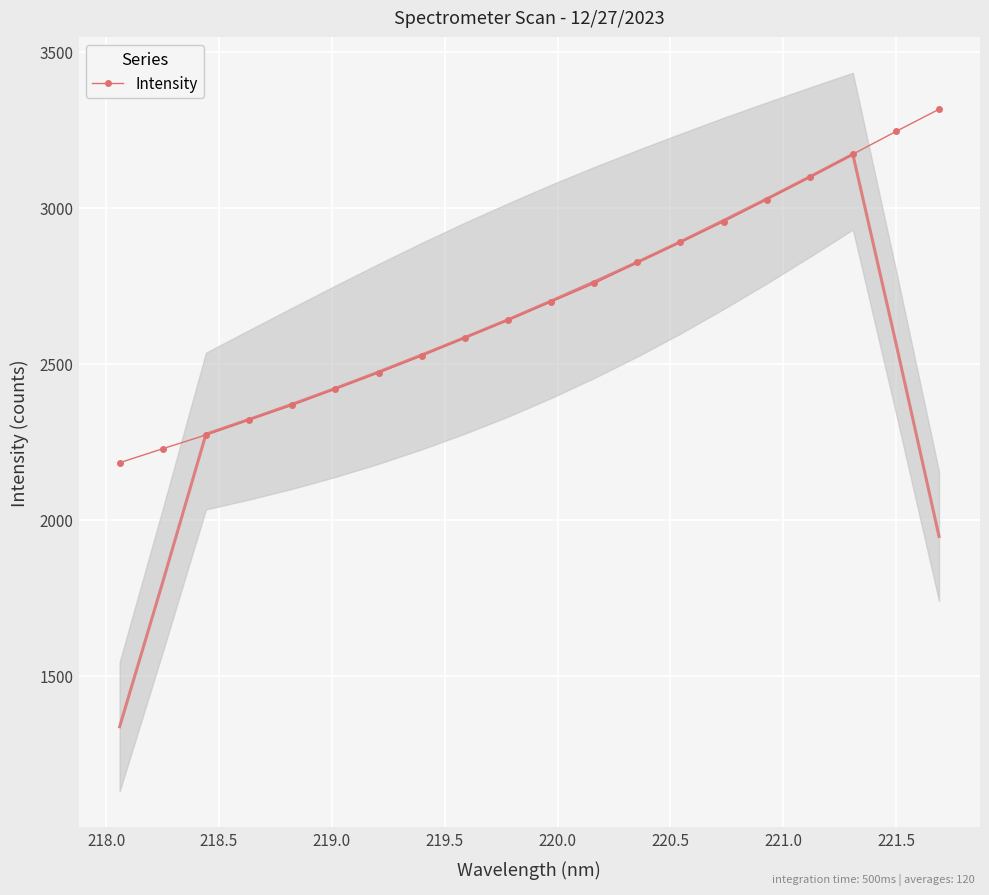

What is the value of the Intensity point at the 2nd from the left?

2227.7